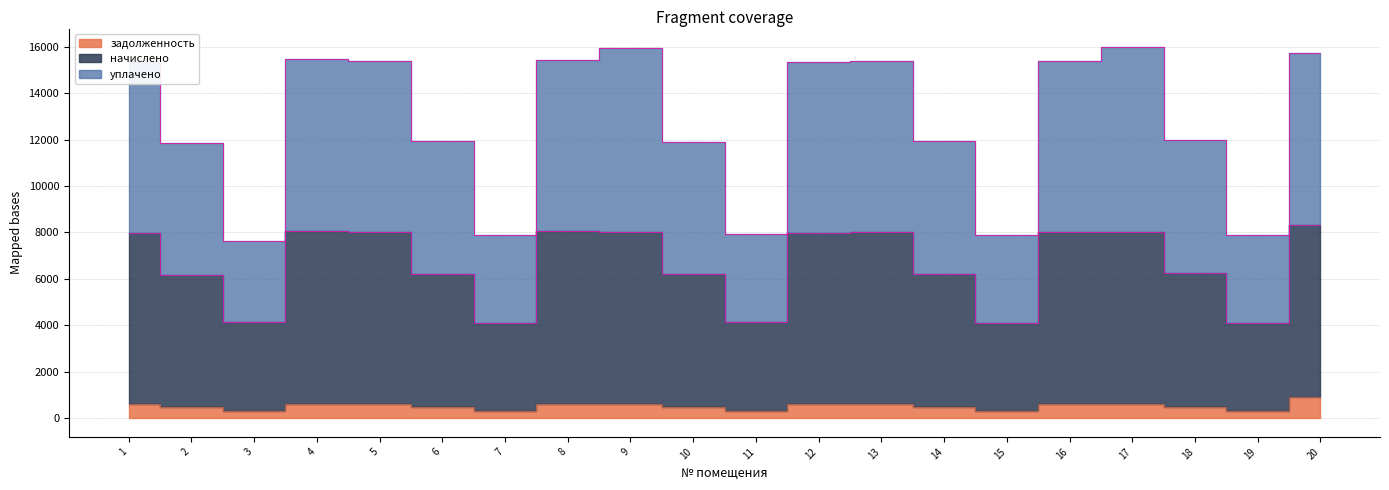

Which category has the lowest value across all series?

7